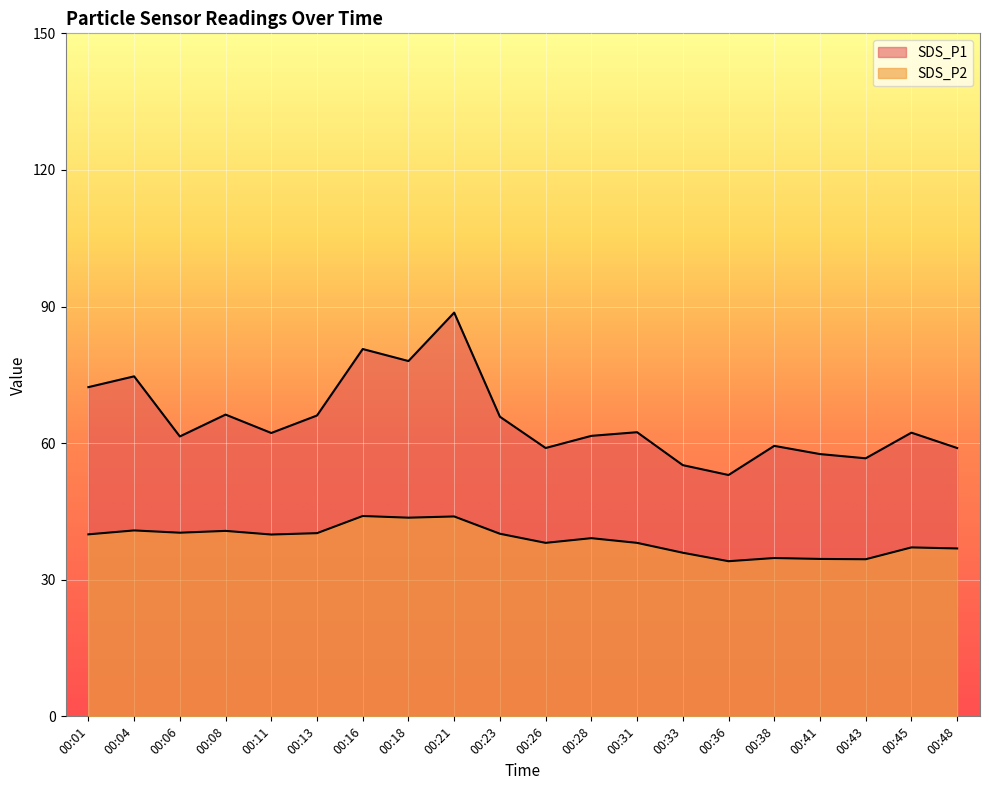

How many values in the SDS_P2 series exceed 39?

11